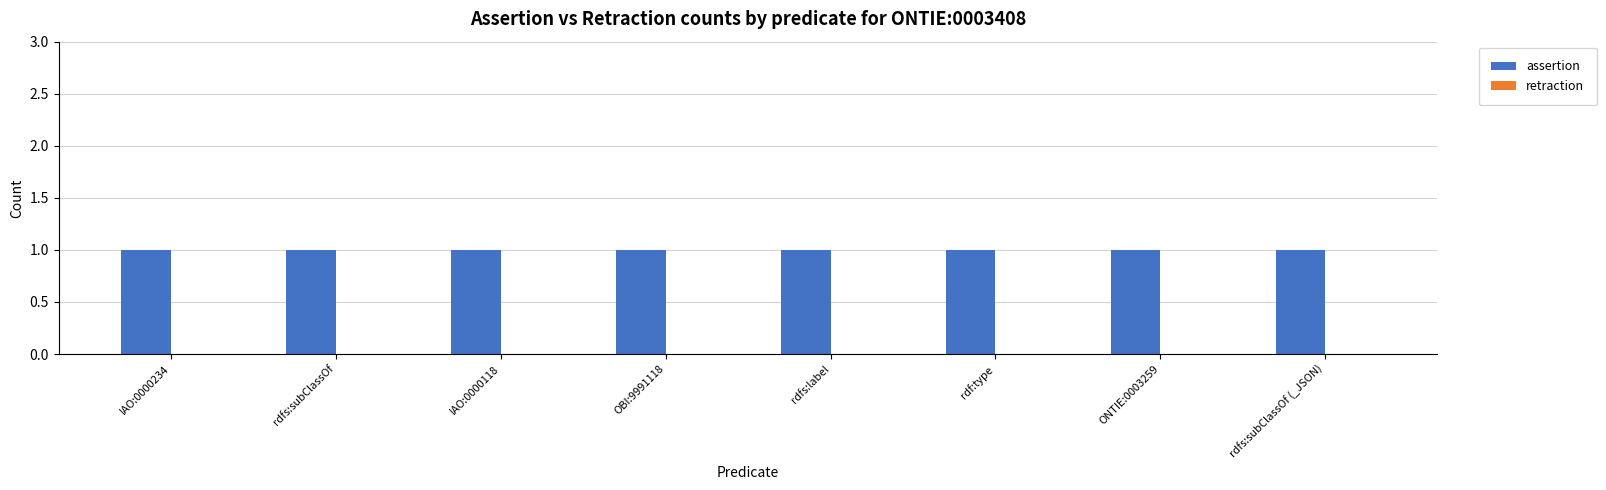

What is the total value across all series at IAO:0000118?

1